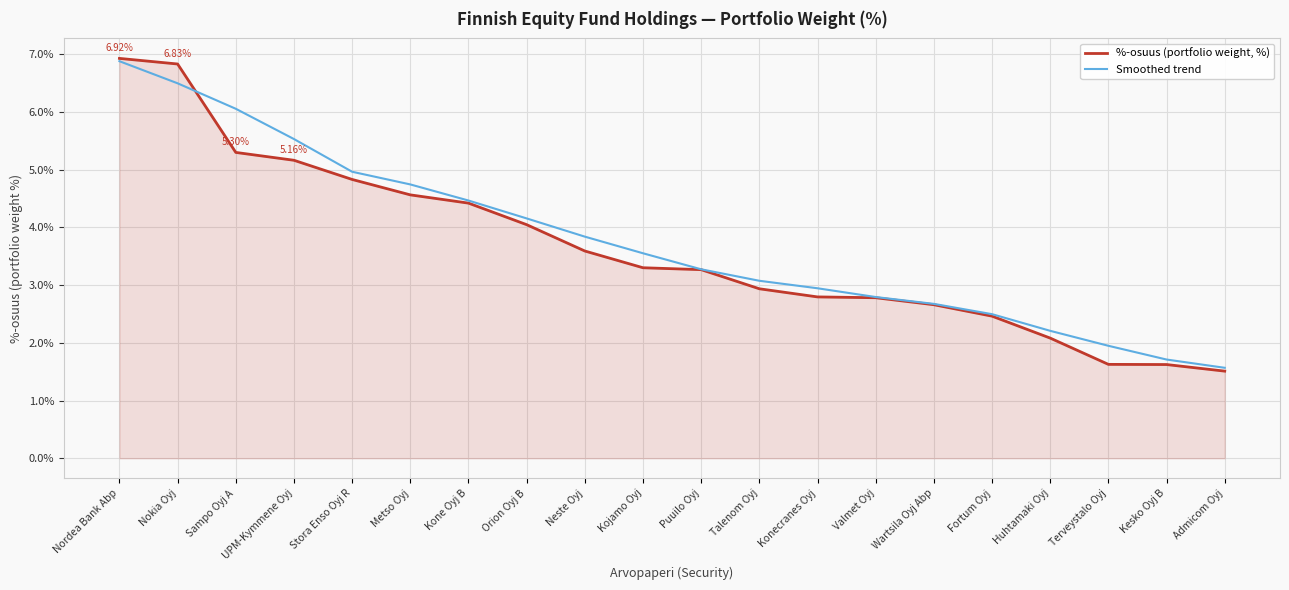

Which series has the largest range (max minus min)?

%-osuus (portfolio weight, %)